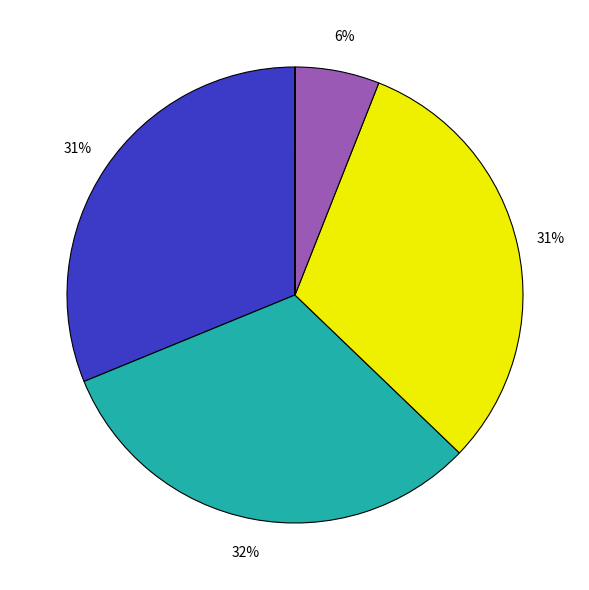

Is there any slice that represents more than half of the pie?

No